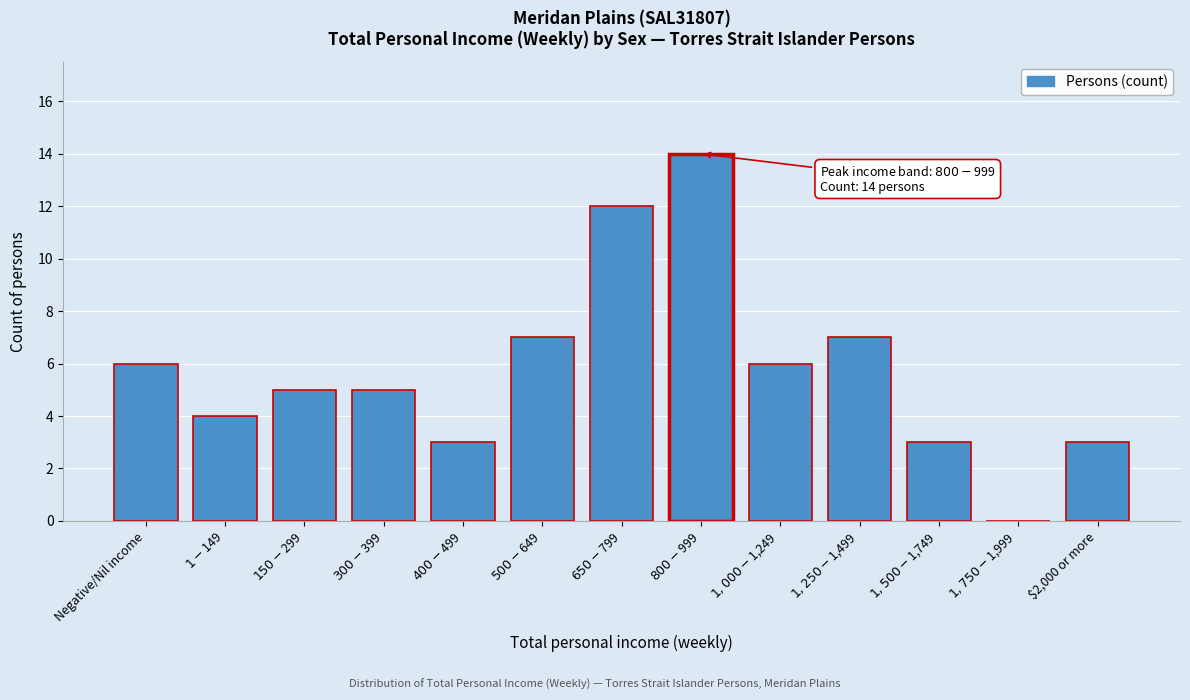

Is it true that the value at $2,000 or more is 2?

False